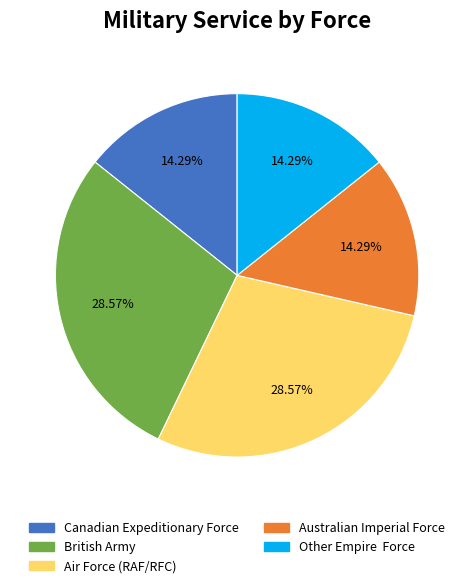

Is the sum of Air Force (RAF/RFC) and Other Empire Force greater than half?

No